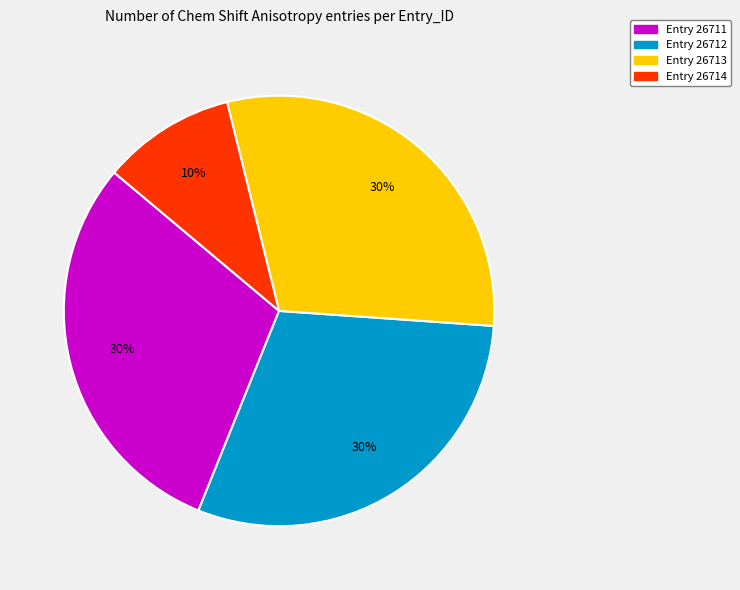

Do Entry 26712 and Entry 26711 together represent more than half of the pie?

Yes